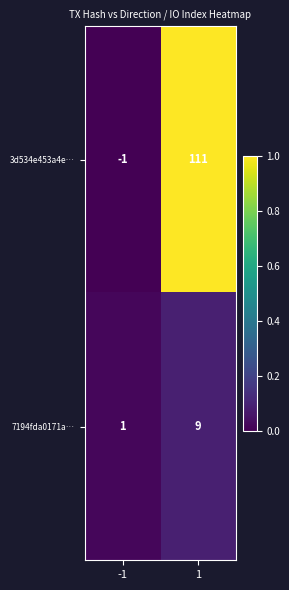

Rank the series by their average value, from highest to lowest.

3d534e453a4e…, 7194fda0171a…